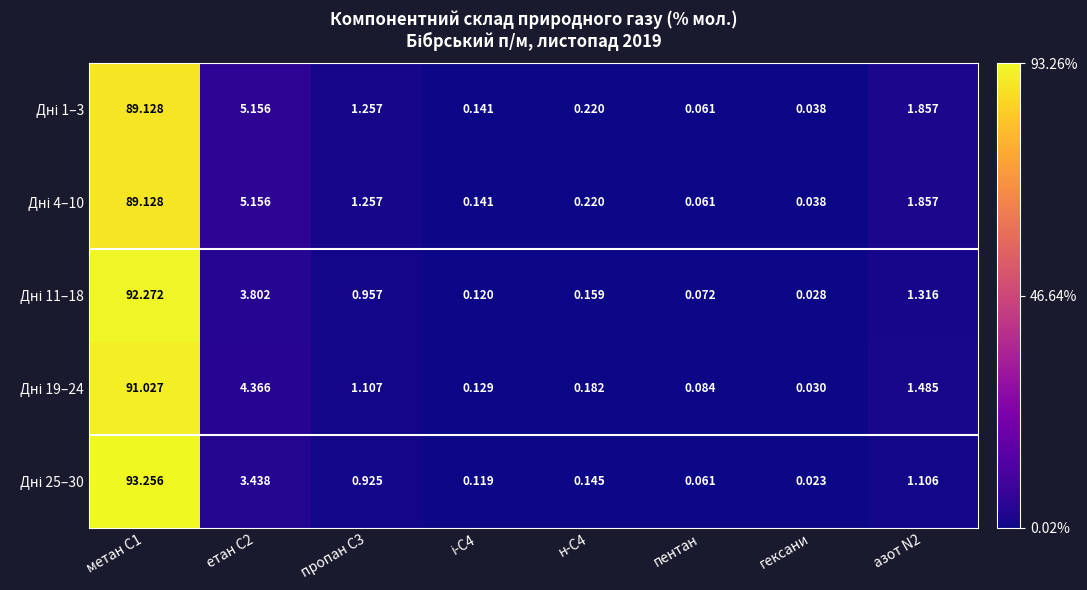

At which category does the chart reach its minimum across all series?

гексани